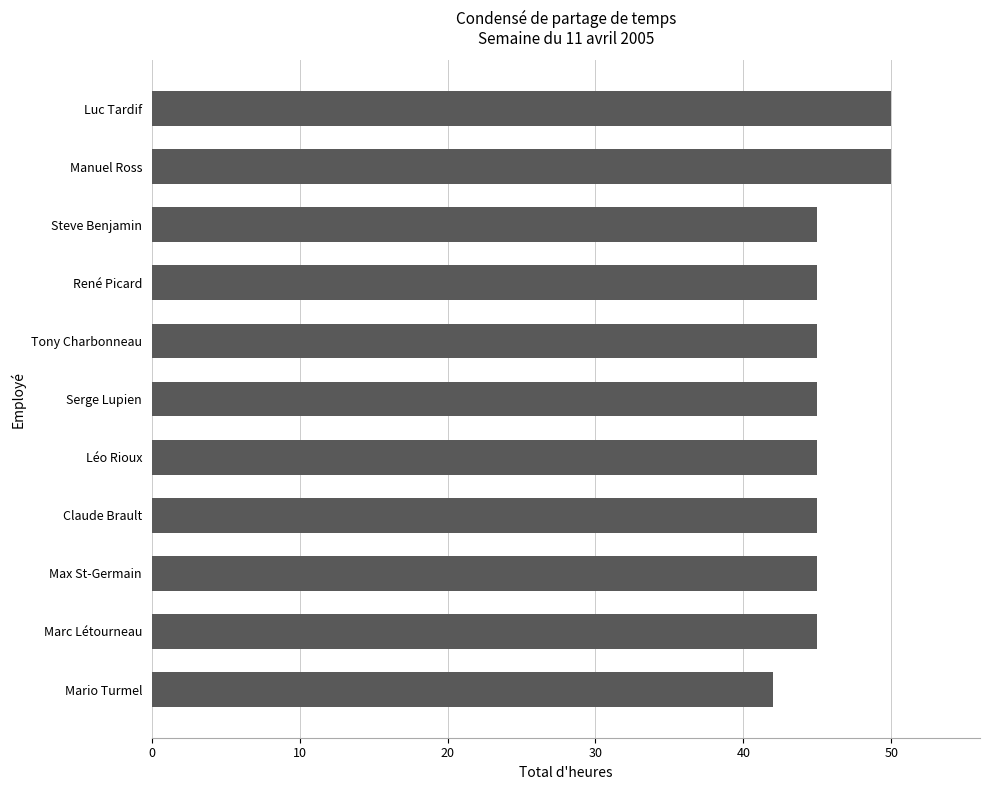

What is the minimum value shown in the chart?

42